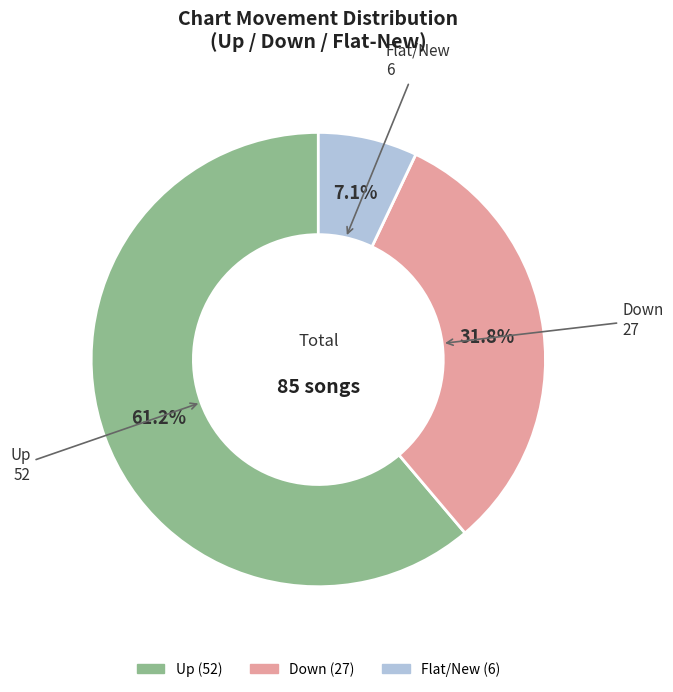

Is there any slice that represents more than half of the pie?

Yes